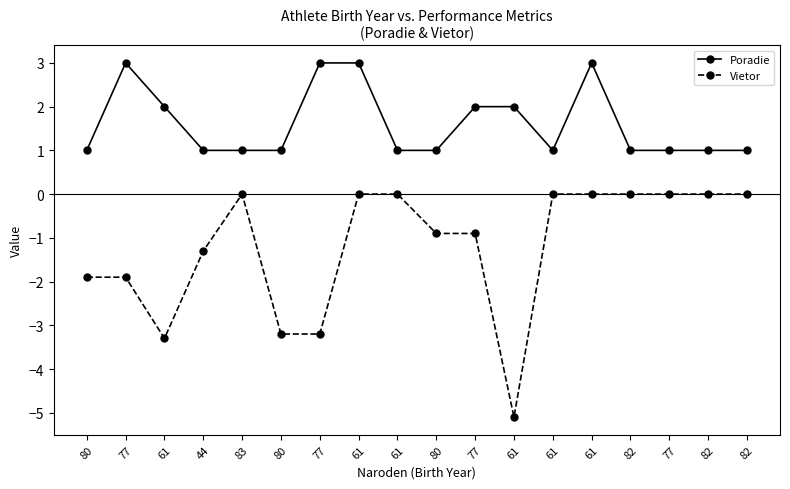

How many Poradie values are between 1 and 2?

14